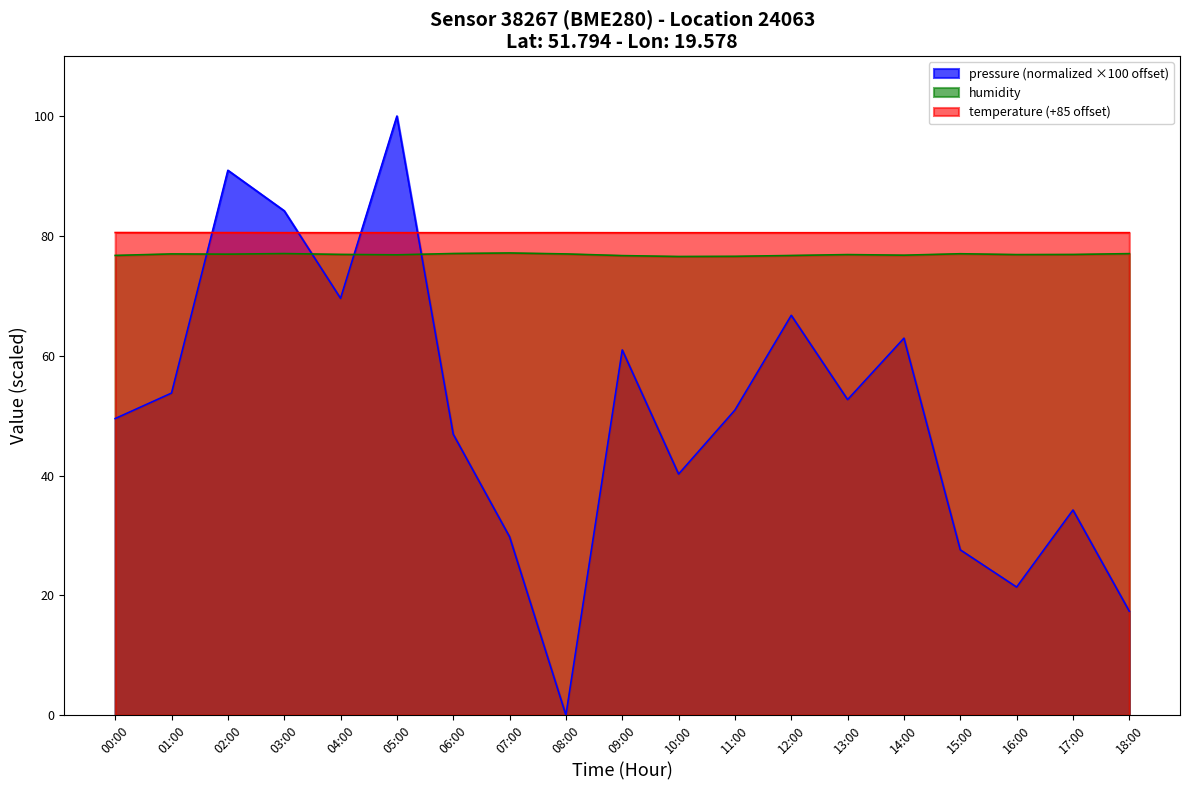

True or false: humidity has more than 2 interior local peaks.

True